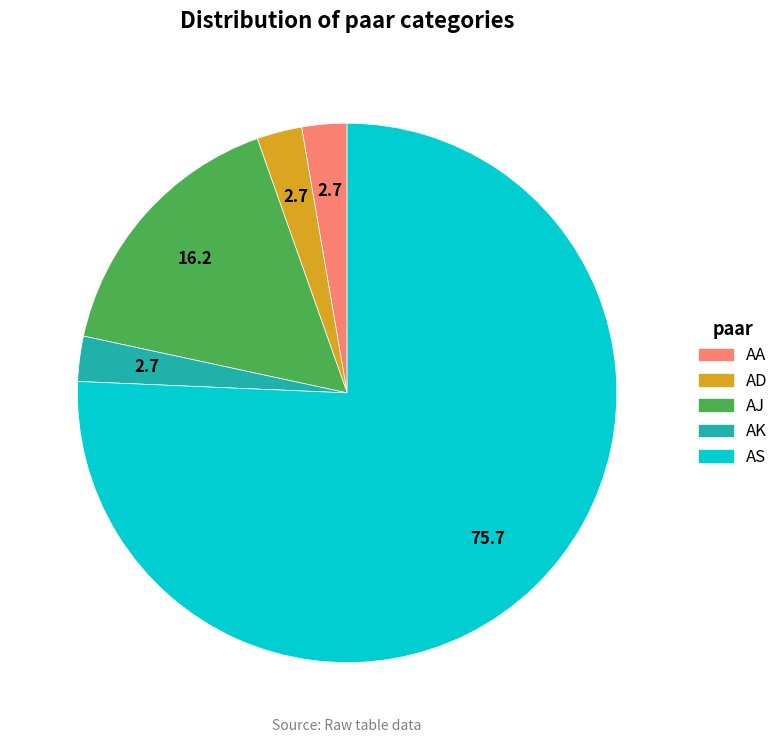

The AA slice represents 3% of the pie. True or false?

True